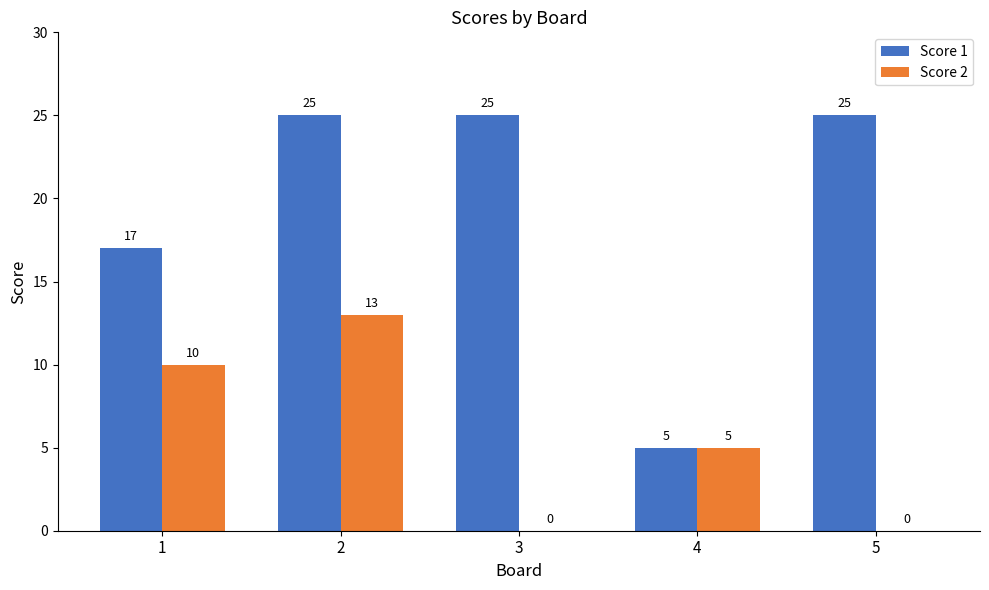

What is the greatest value displayed?

25